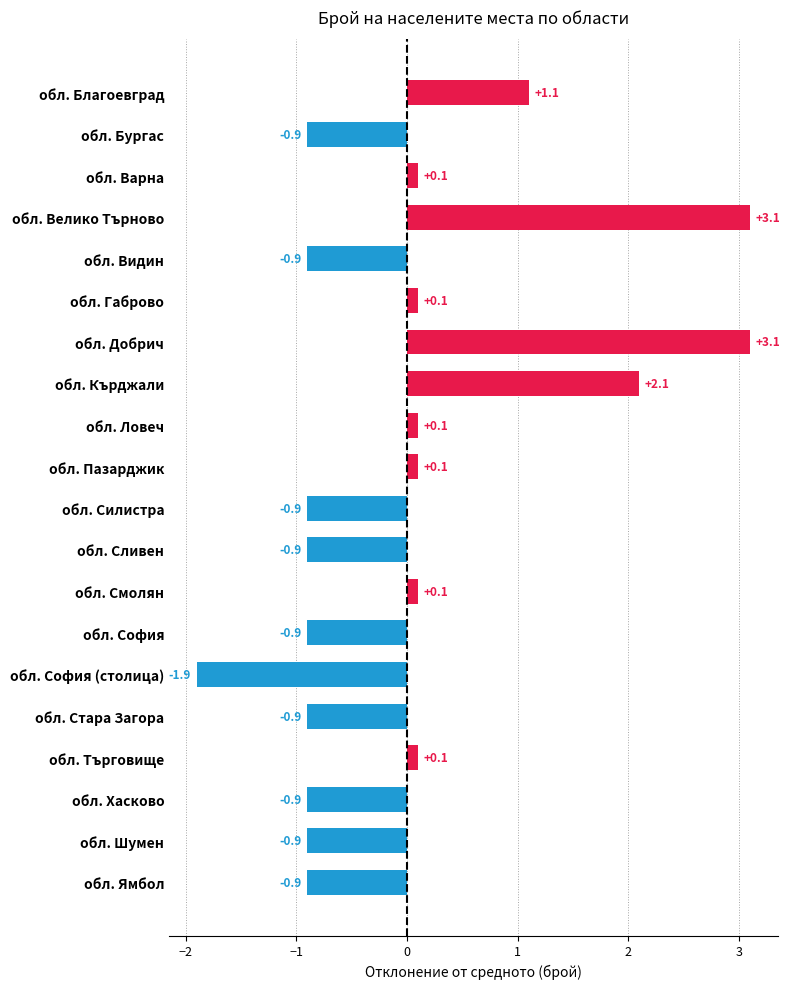

The value at обл. Велико Търново is 3.1. True or false?

True